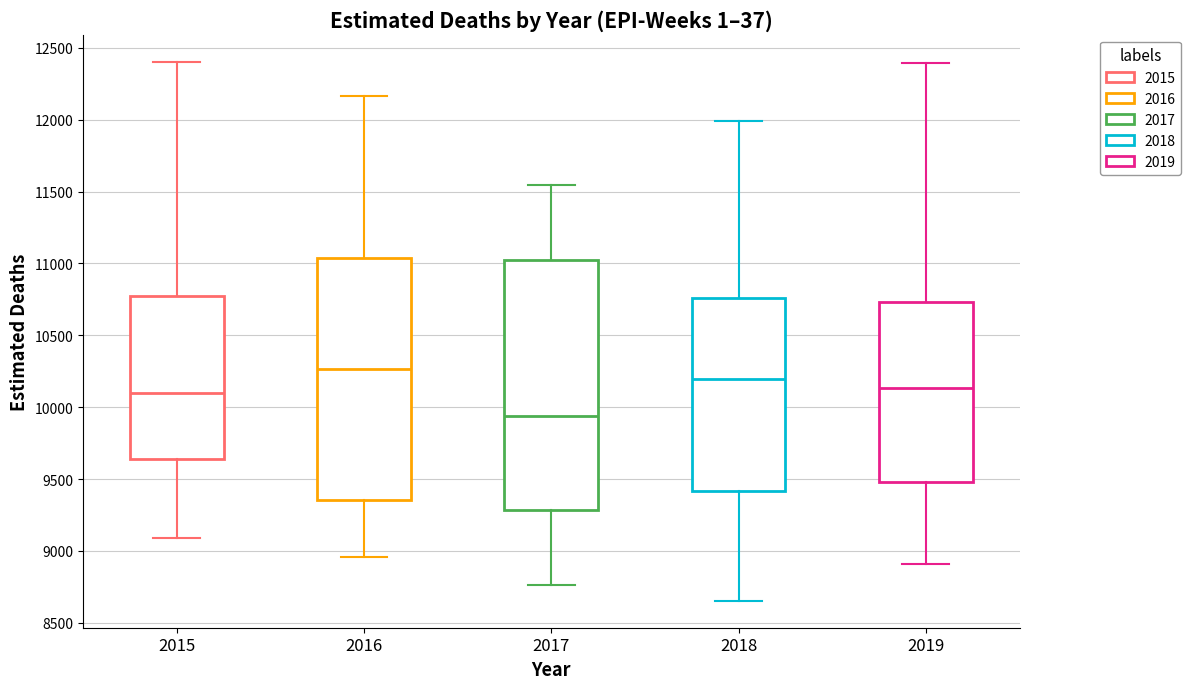

Which box's median line is the lowest?

2017